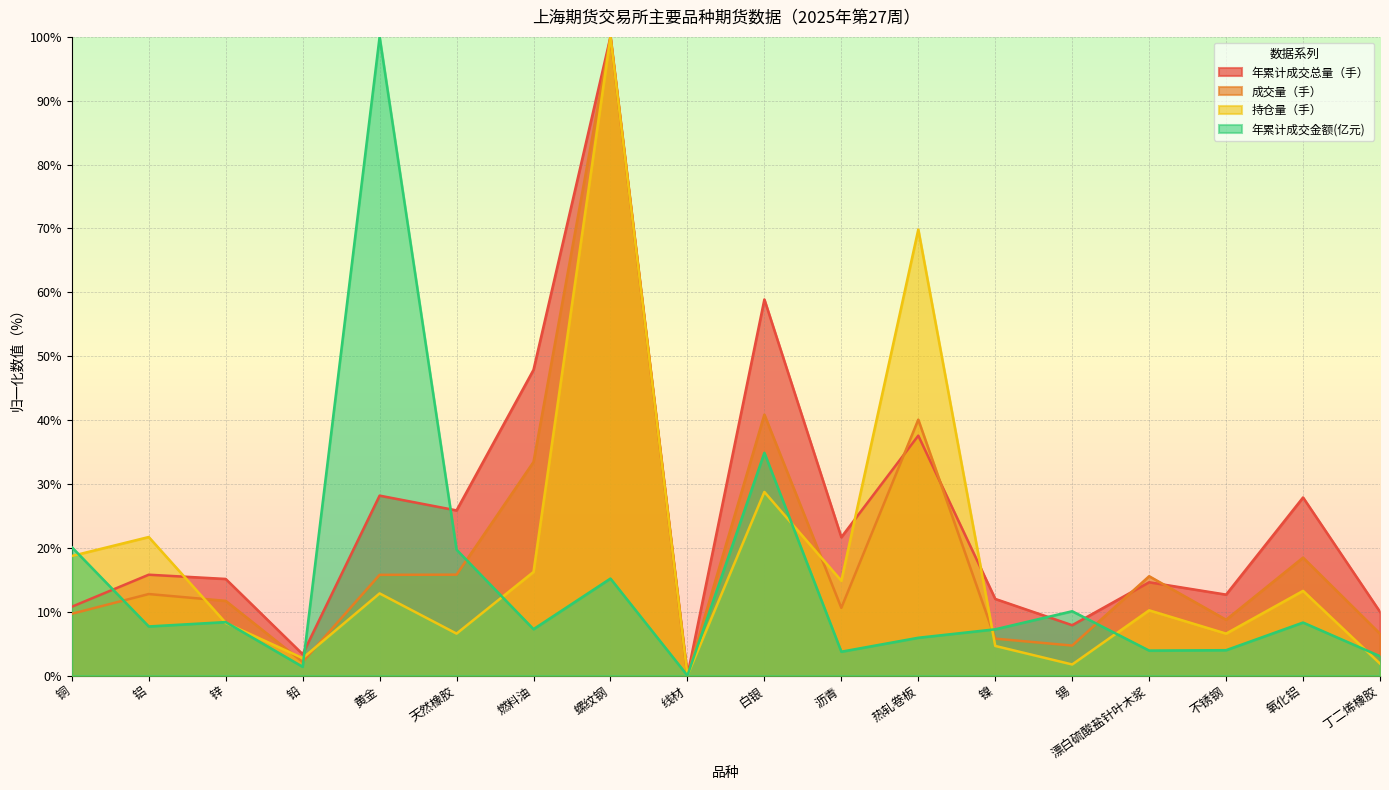

In 年累计成交总量（手）, how many points are lower than both neighbors (excluding endpoints)?

6